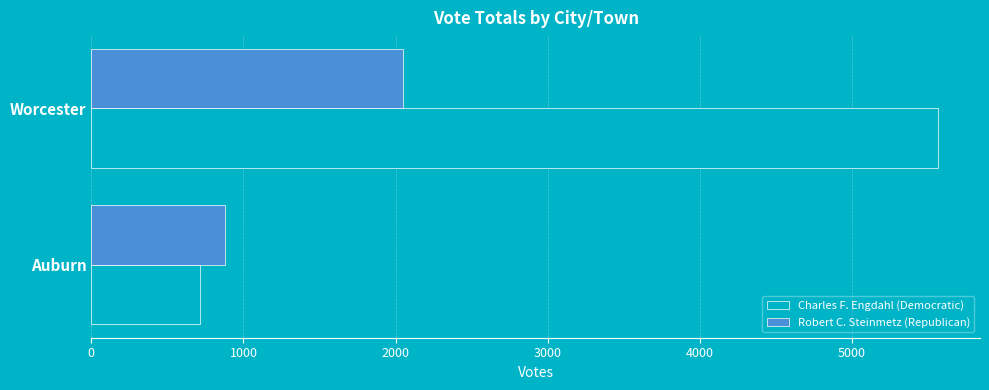

The value of Robert C. Steinmetz (Republican) at Worcester is 2050. True or false?

True